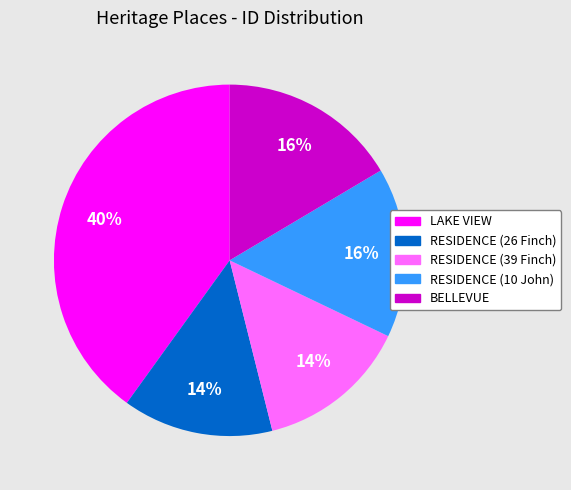

Which has a higher value, BELLEVUE or RESIDENCE (26 Finch)?

BELLEVUE